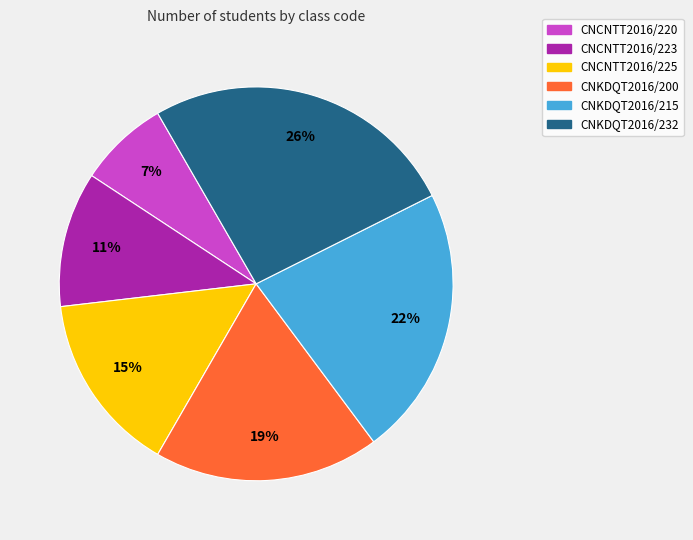

How many segments does this pie chart have?

6